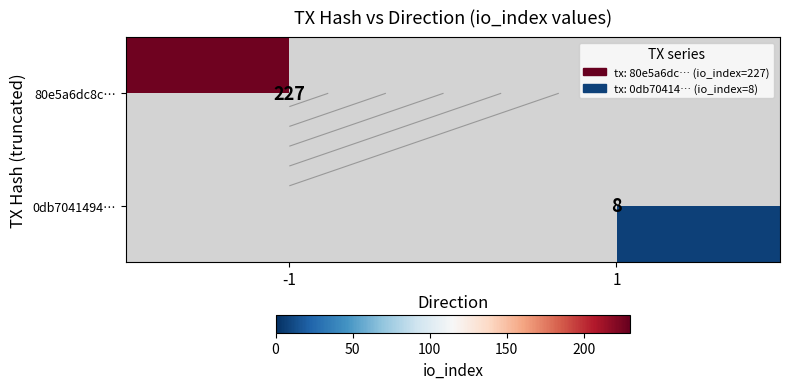

Is the value of 0db7041494… at -1 greater than the value of 80e5a6dc8c… at 1?

No